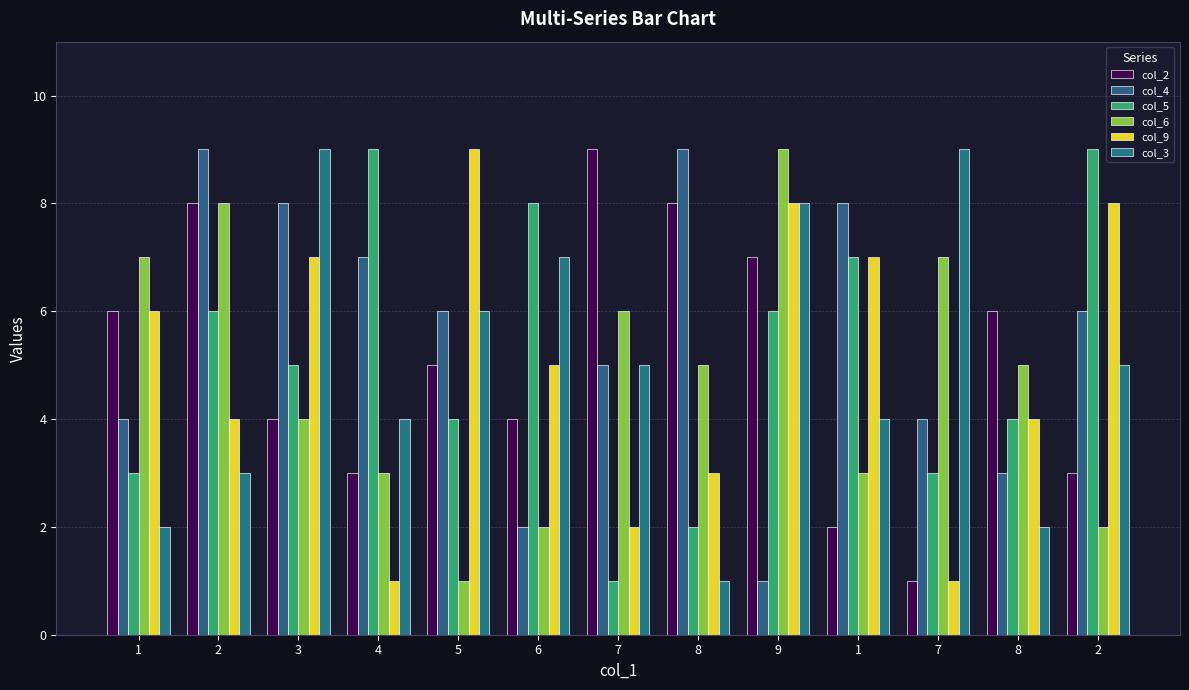

What is the total value across all series at 7?

28